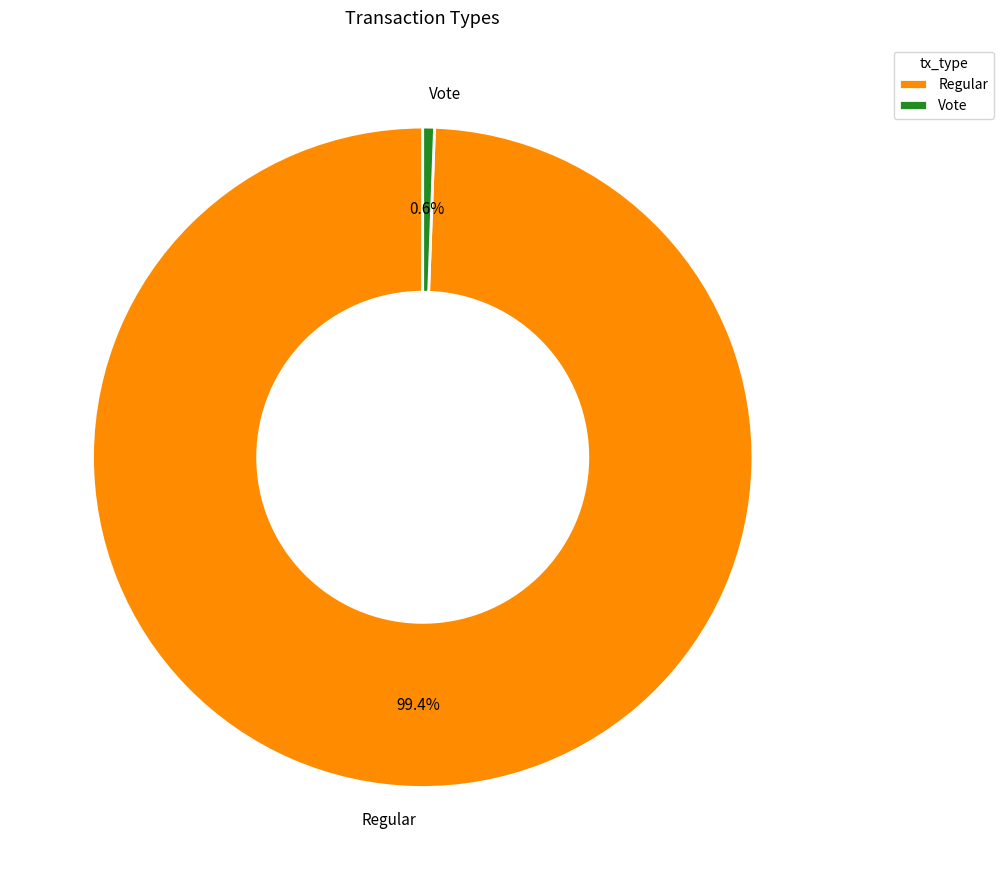

Count the number of slices in the pie.

2